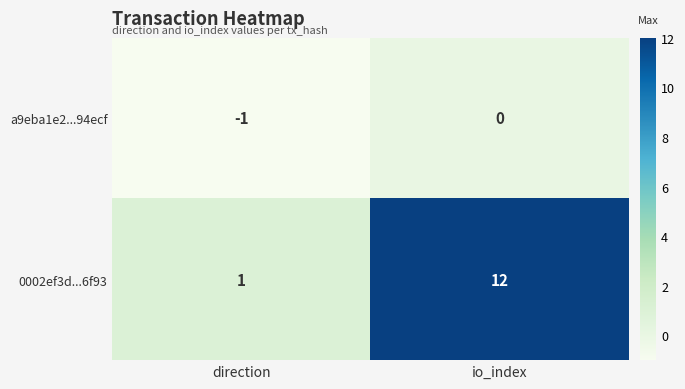

Which series has the largest total across all categories?

0002ef3d...6f93